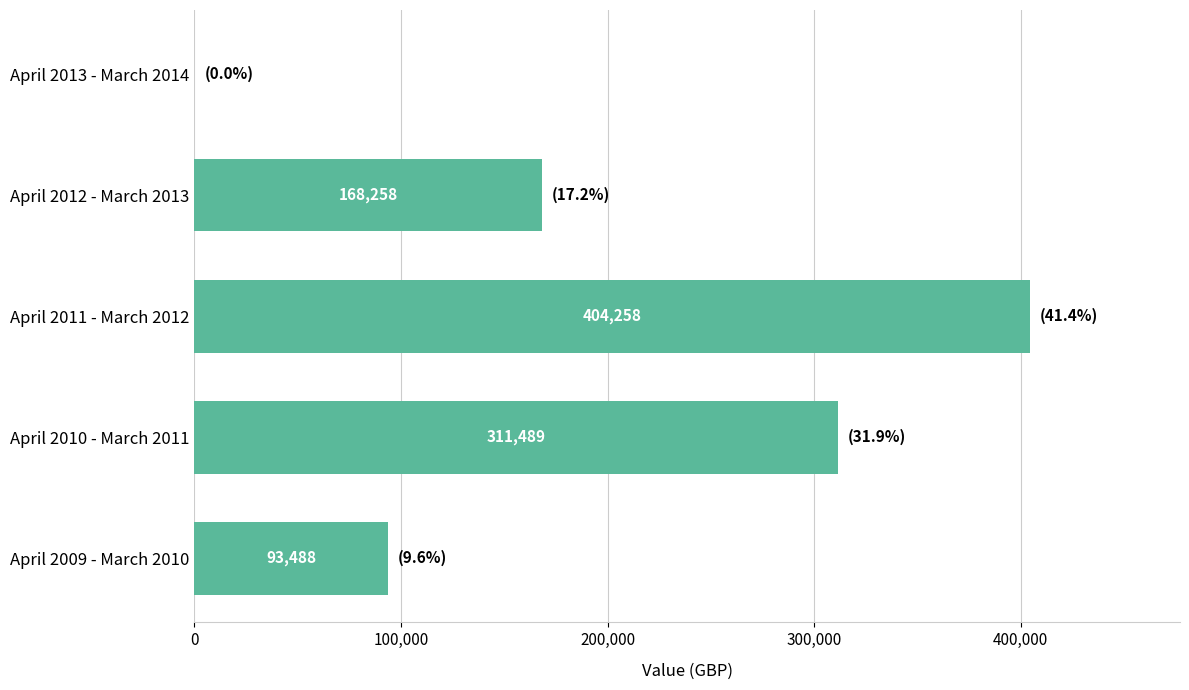

What value does the data have at April 2010 - March 2011, to the nearest 10?

311490